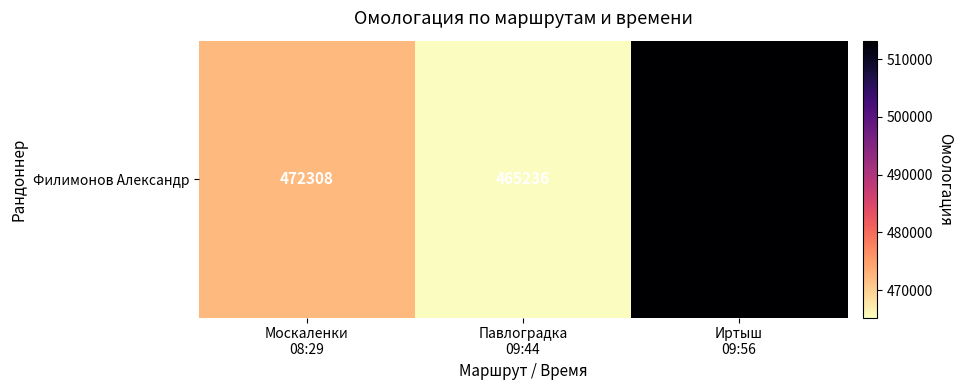

The value at Москаленки
08:29 is 143422. True or false?

False